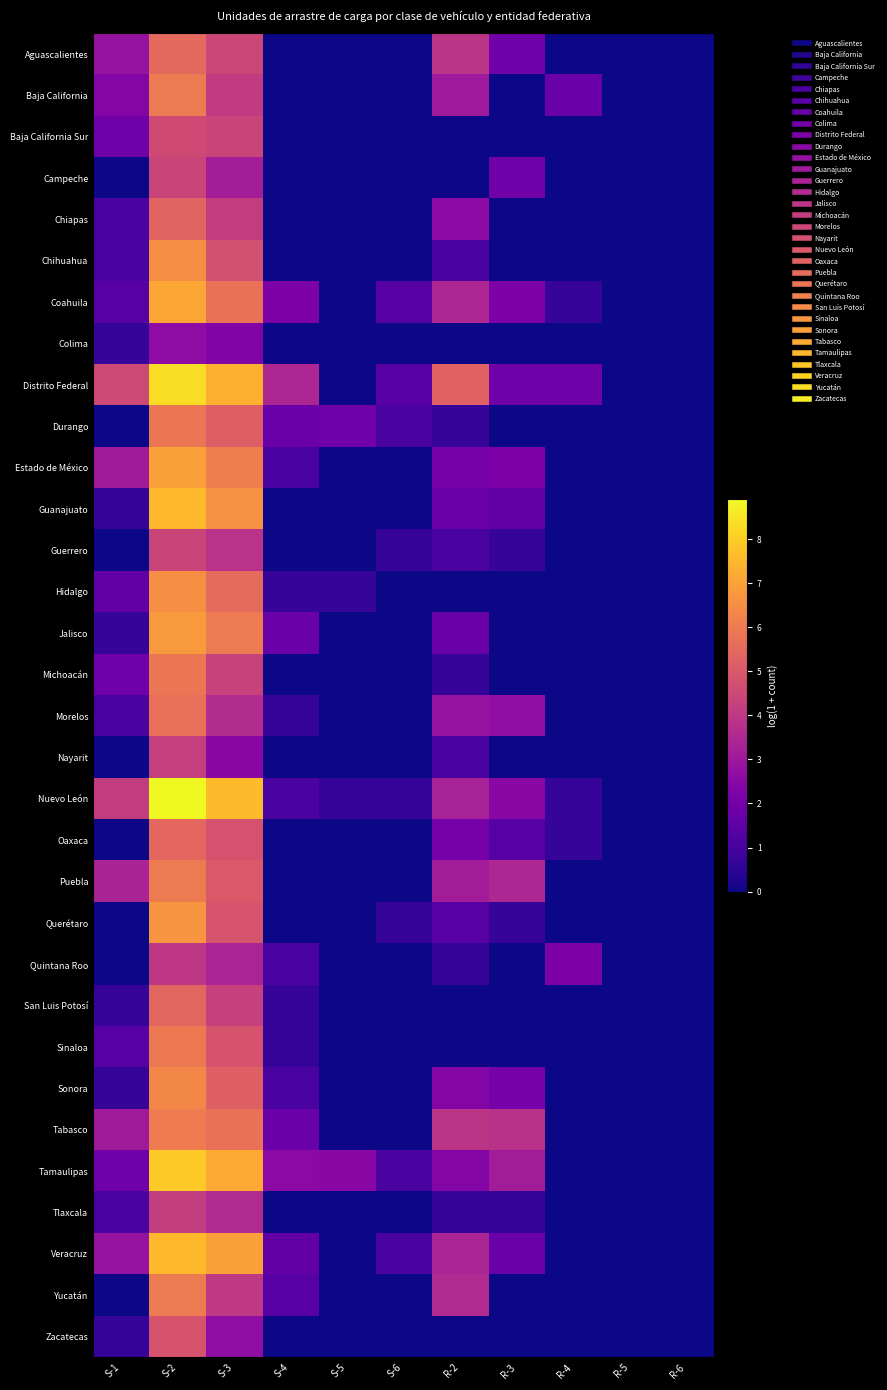

What is the difference between the highest and lowest values at R-3?

3.8